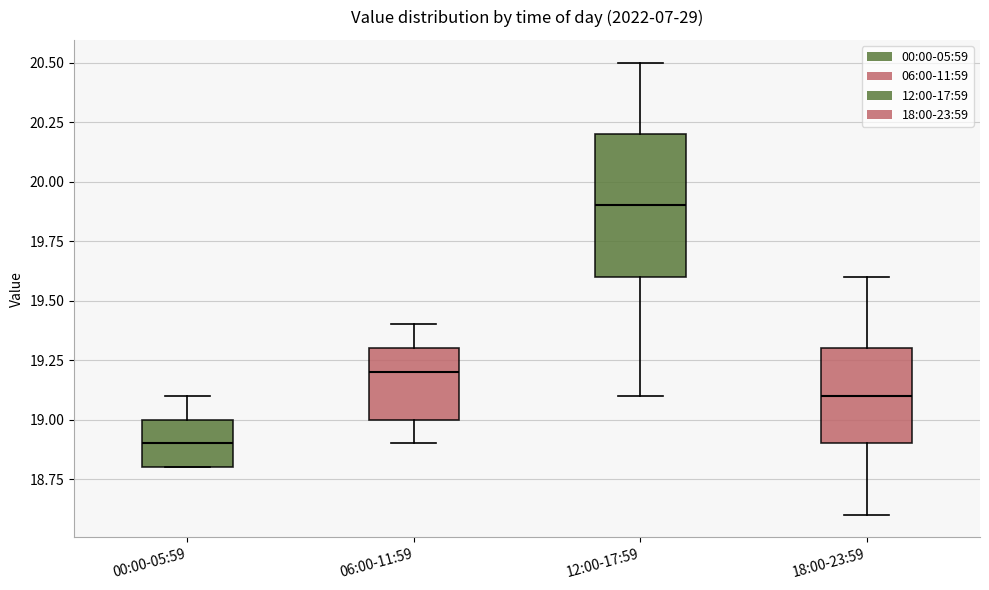

Which box has the lowest median line?

00:00-05:59